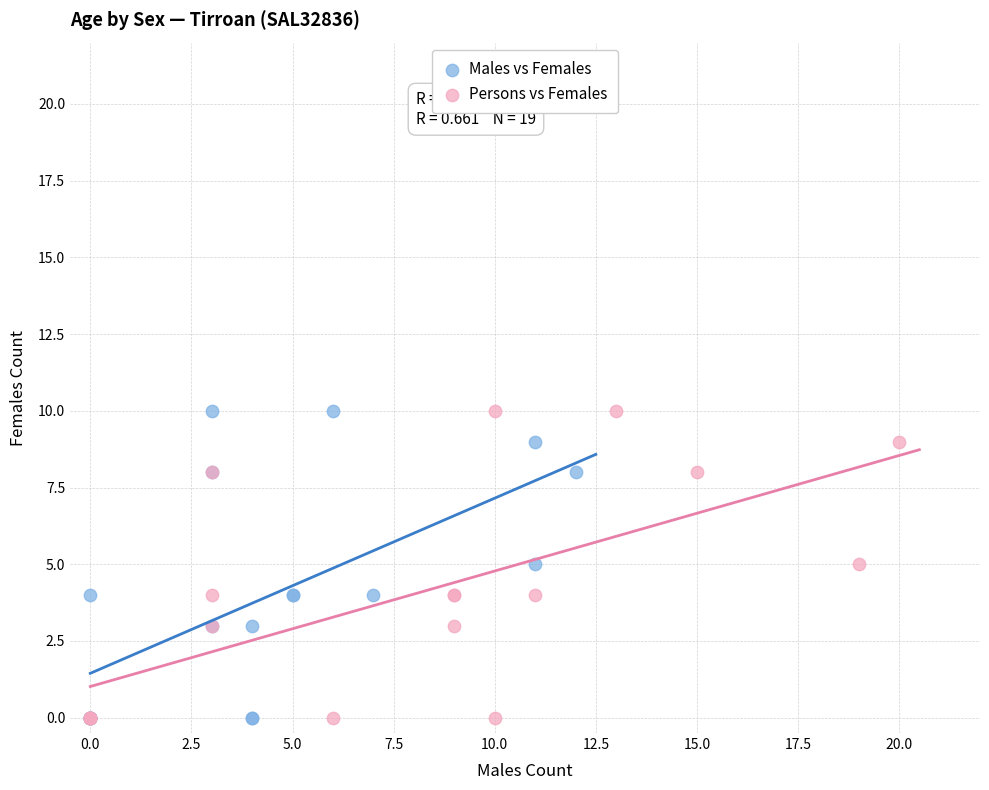

What are all the series names shown in the legend?

Males vs Females, Persons vs Females